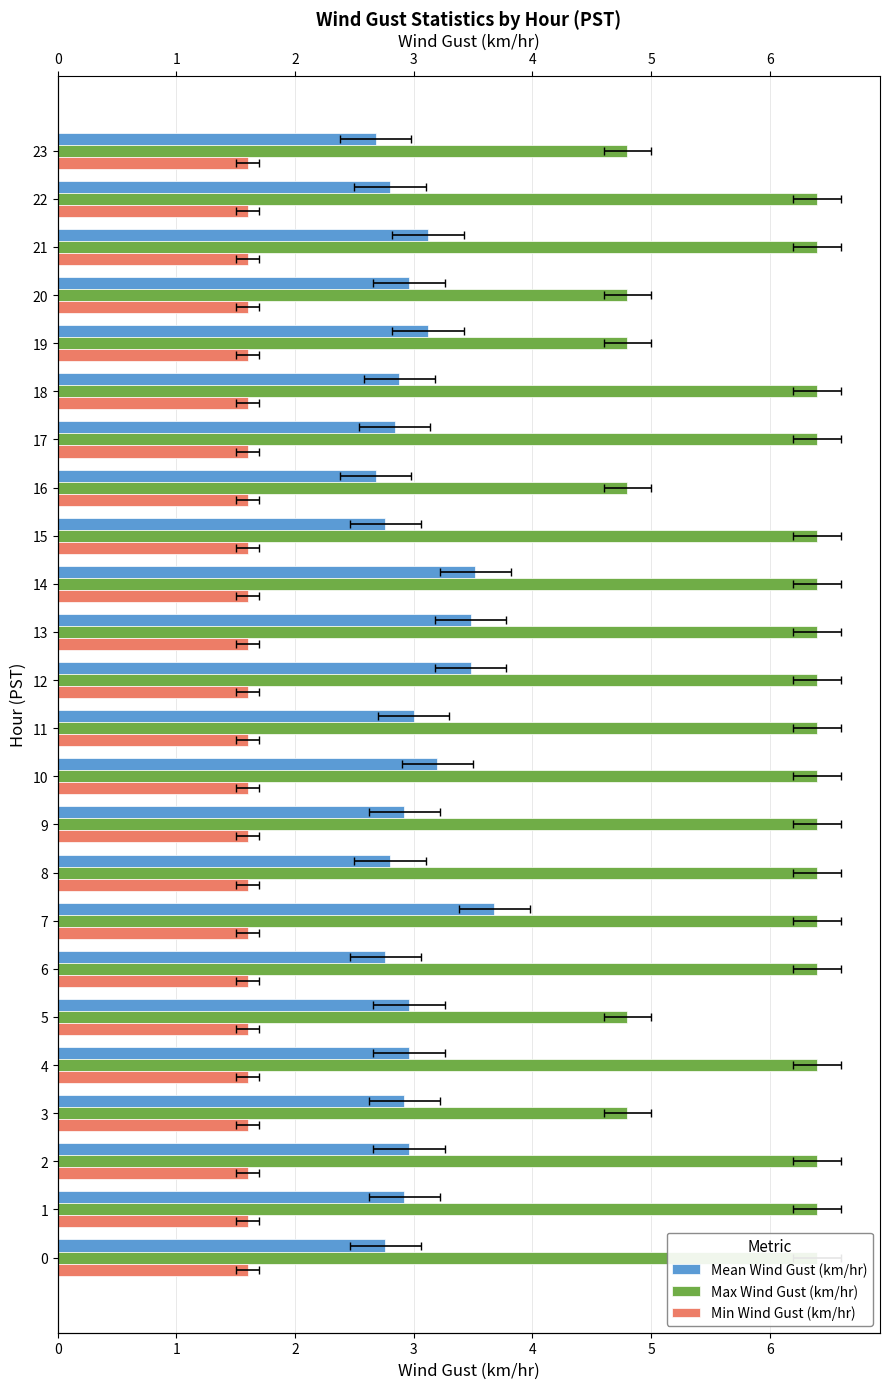

Is the value of Max Wind Gust (km/hr) at 21 greater than the value of Mean Wind Gust (km/hr) at 16?

Yes